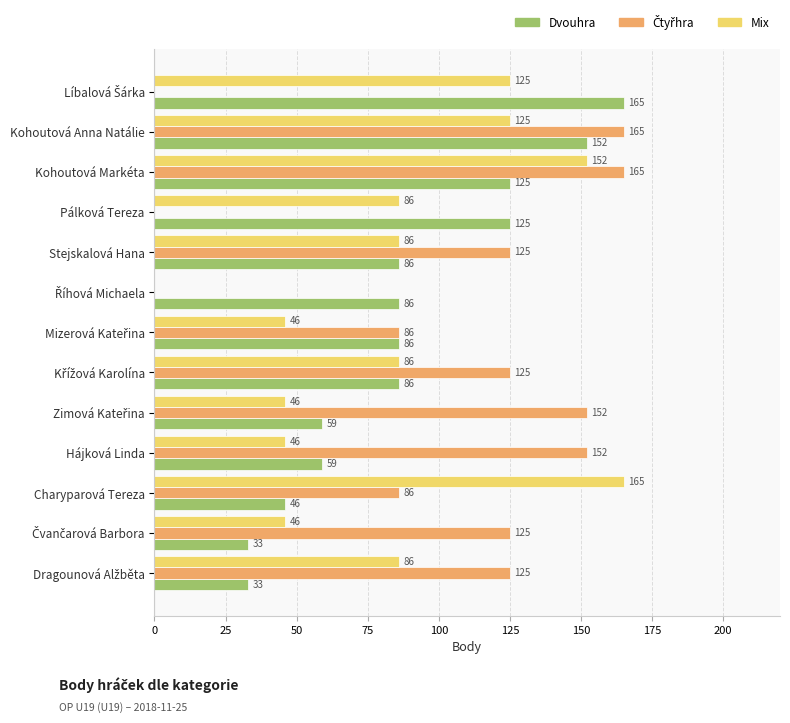

What is the greatest value displayed?

165